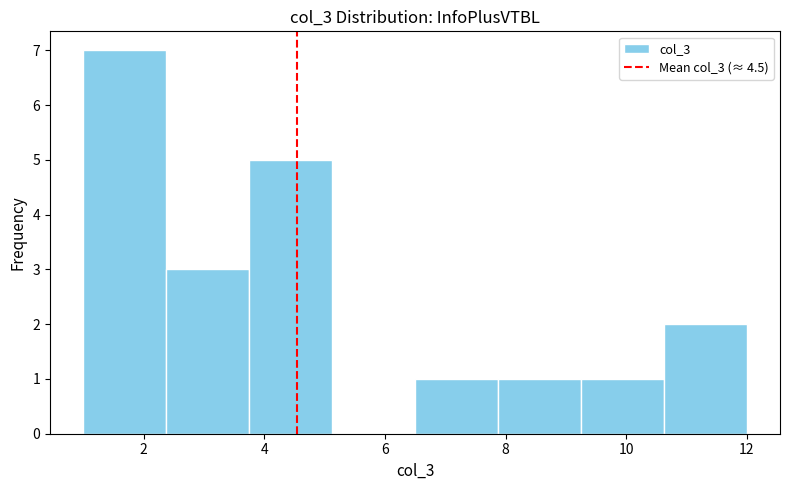

Over which range of the x-axis is the bar tallest?

1.0 to 2.4